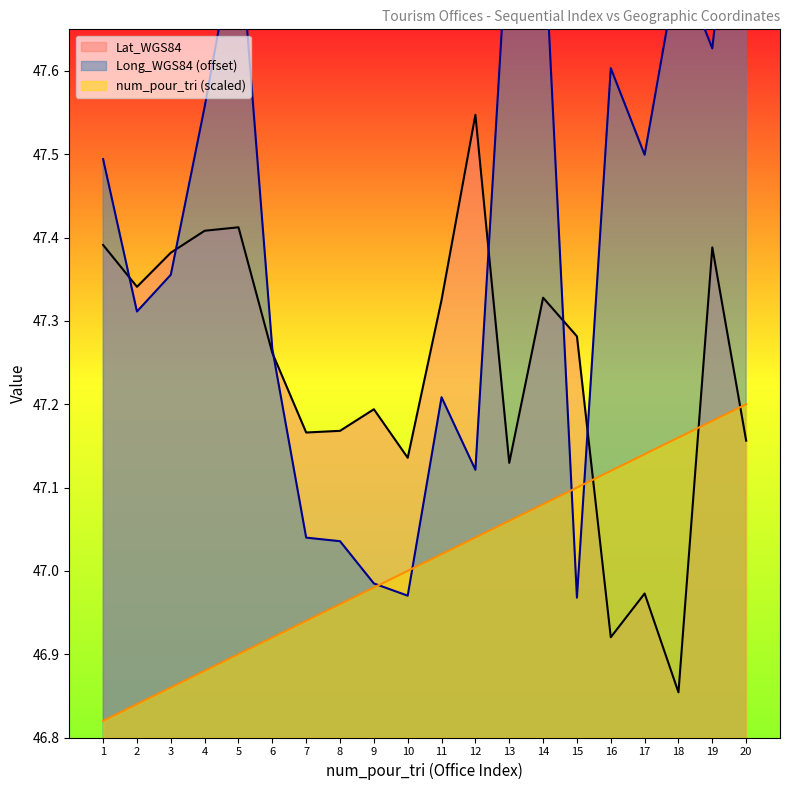

Rank the series by their average value, from highest to lowest.

Long_WGS84, Lat_WGS84, num_pour_tri